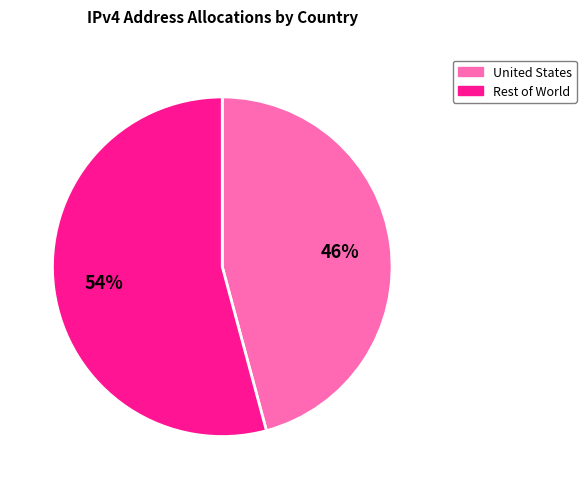

Combined, do Rest of World and United States account for over 50%?

Yes